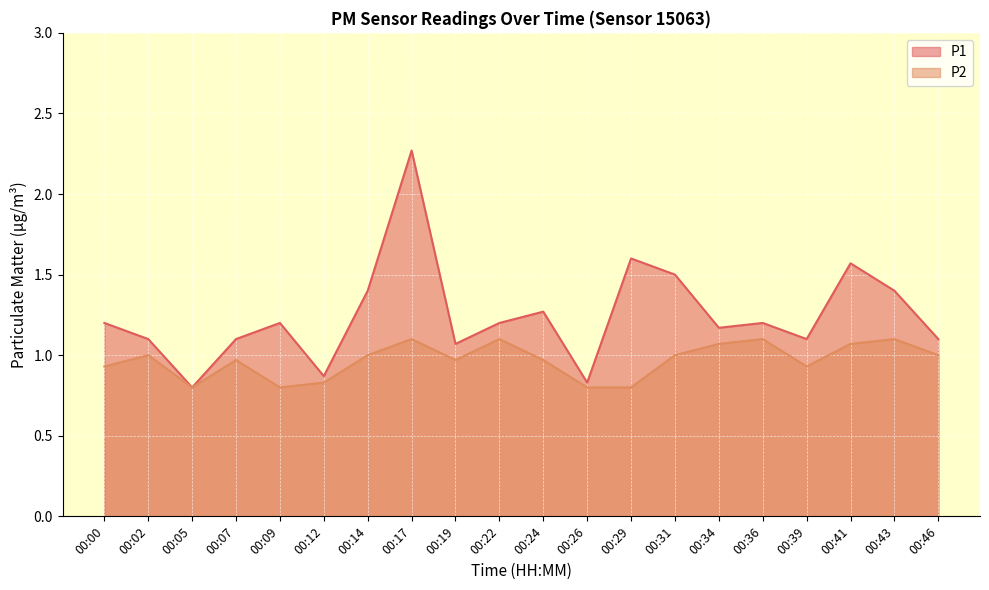

What is the sum of all P1 values?

24.9